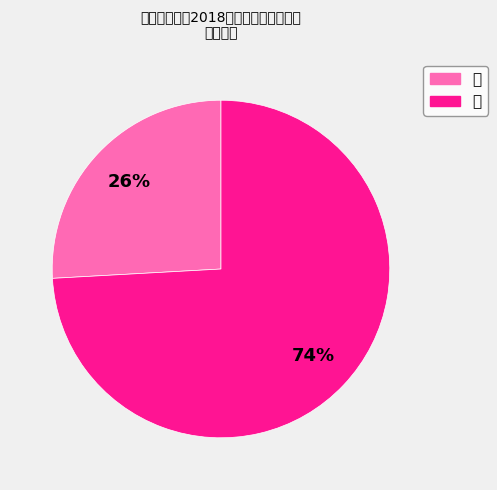

Which slice is the largest?

女